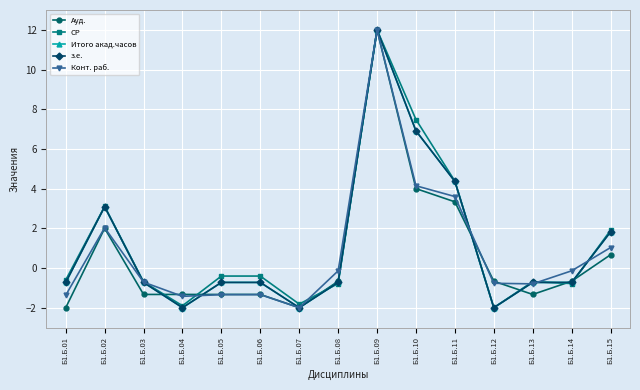

Where is the first local minimum for СР?

Б1.Б.04